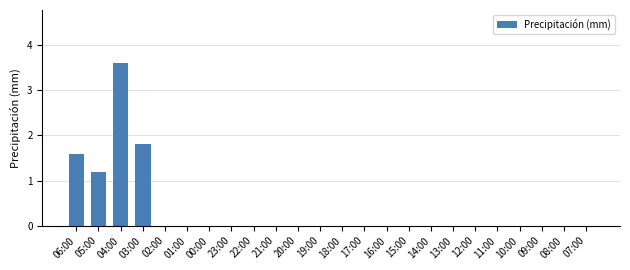

Reading right to left, what are all the values shown in this chart?

07:00=0.0	08:00=0.0	09:00=0.0	10:00=0.0	11:00=0.0	12:00=0.0	13:00=0.0	14:00=0.0	15:00=0.0	16:00=0.0	17:00=0.0	18:00=0.0	19:00=0.0	20:00=0.0	21:00=0.0	22:00=0.0	23:00=0.0	00:00=0.0	01:00=0.0	02:00=0.0	03:00=1.8	04:00=3.6	05:00=1.2	06:00=1.6